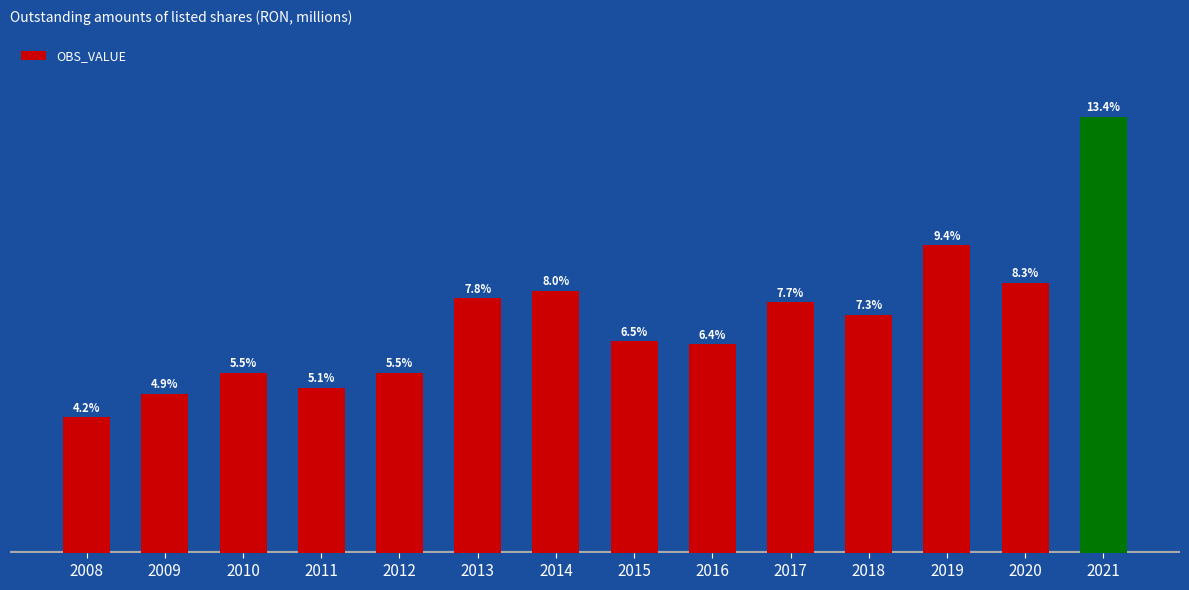

Reading left to right, transcribe all the data shown in this chart.

2008=33343.6	2009=39182.8	2010=44361.8	2011=40496.4	2012=44181.8	2013=62594.3	2014=64356.7	2015=52012.8	2016=51273.7	2017=61603.7	2018=58560.5	2019=75605.3	2020=66444.0	2021=107135.4